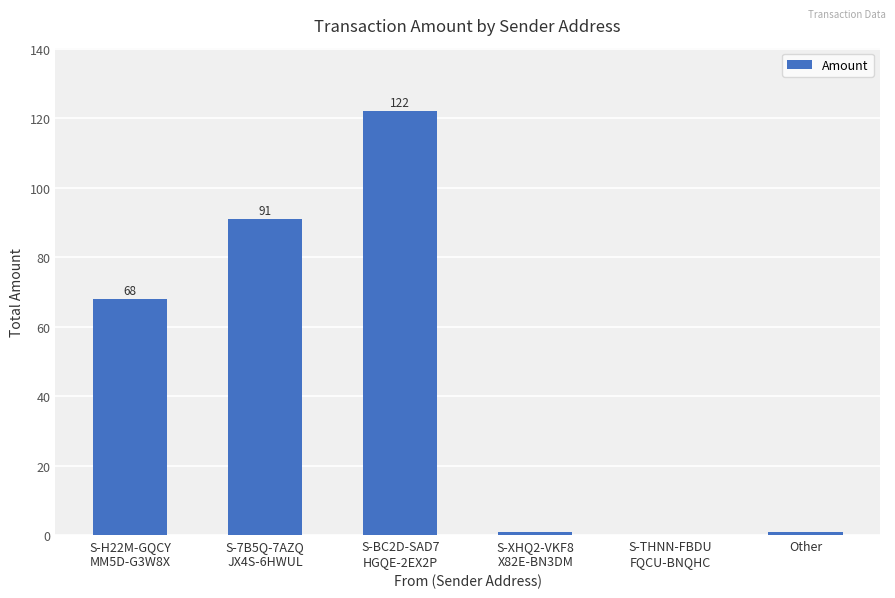

What is the change in value from S-7B5Q-7AZQ
JX4S-6HWUL to Other?

-90.0